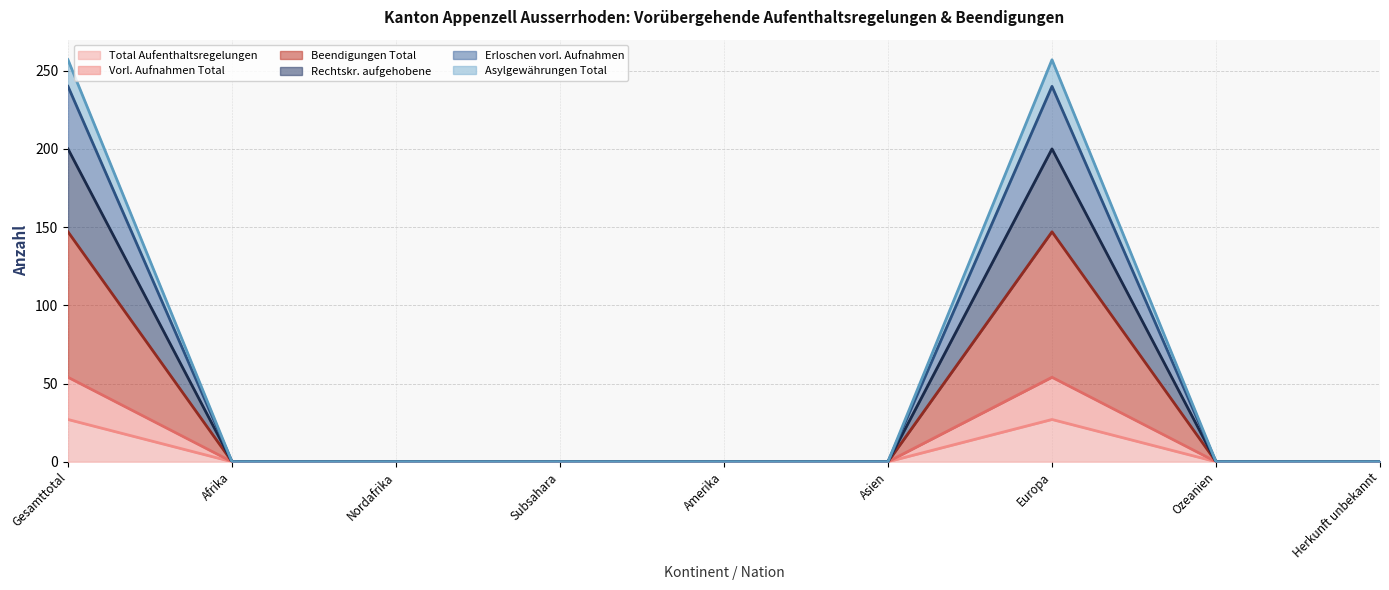

In Total Aufenthaltsregelungen, how many points are higher than both neighbors (excluding endpoints)?

1